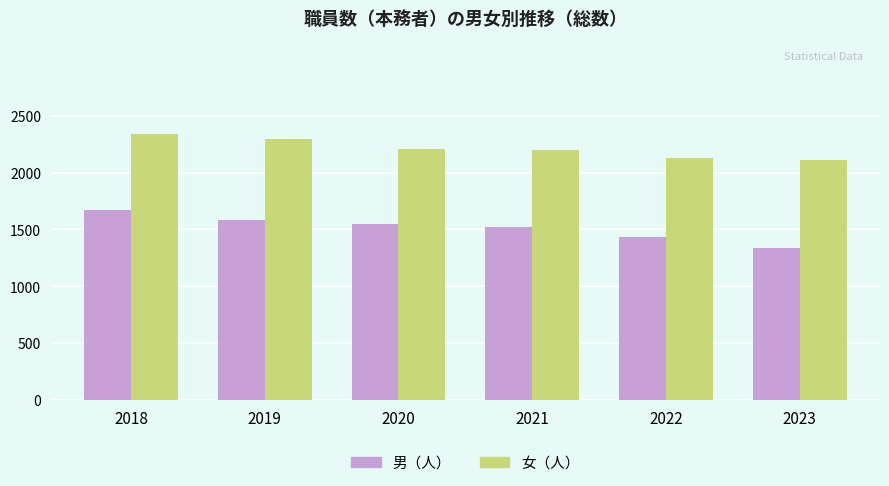

Is it true that 女（人） equals 2109 at 2023?

True